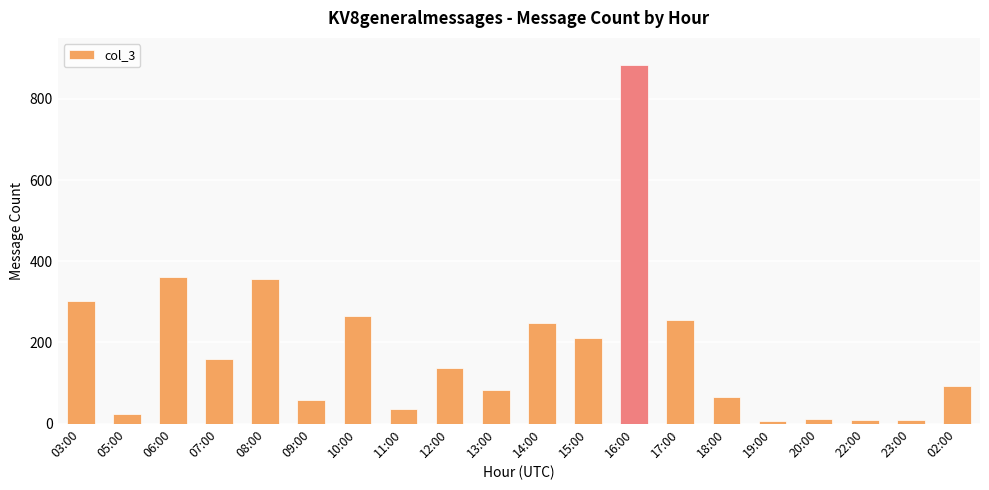

Is it true that the value at 11:00 is 36?

True